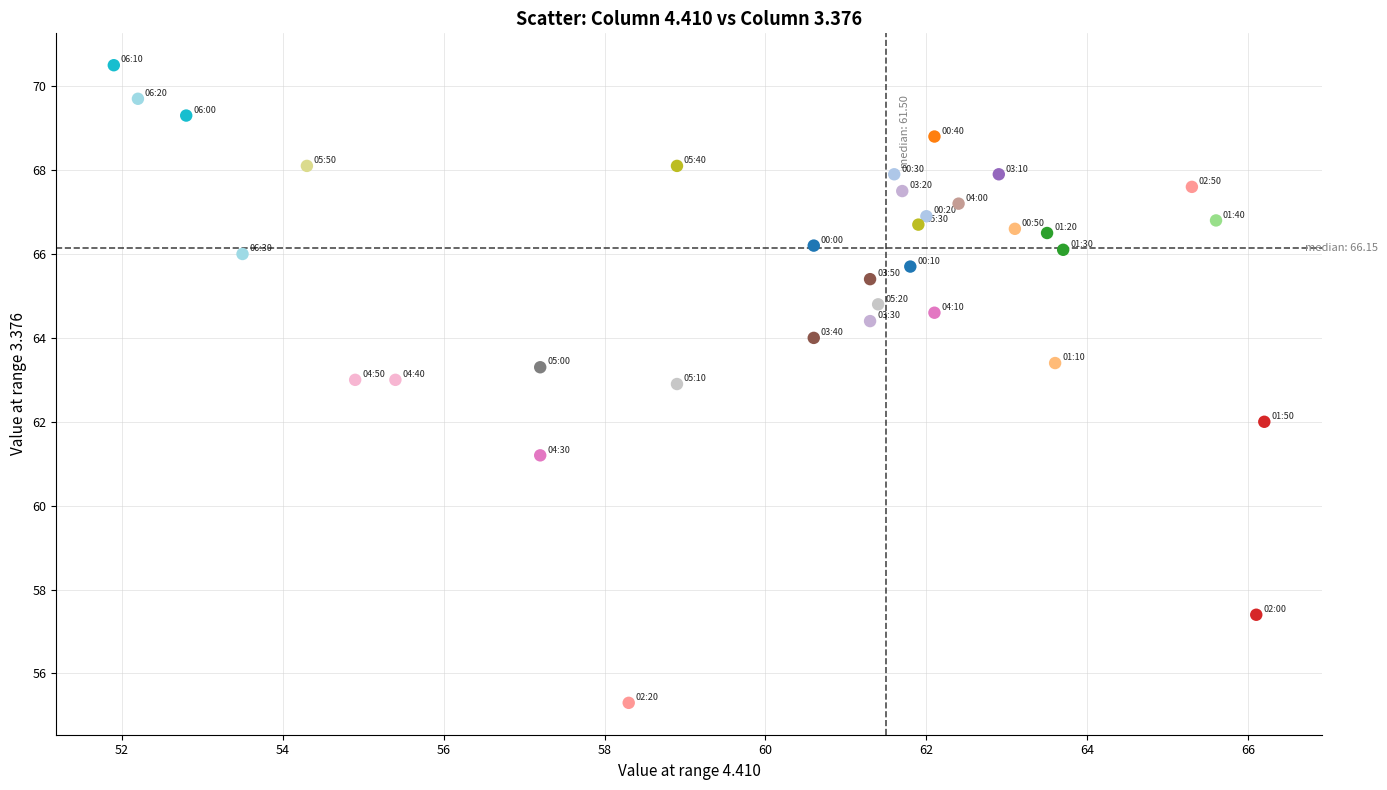

What is the range of Y values (max minus min)?

15.2